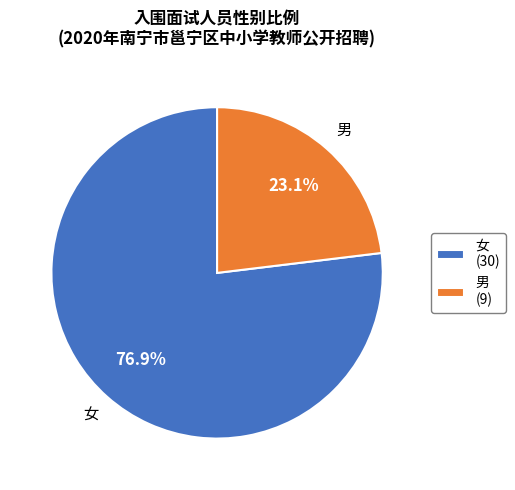

What is the majority slice?

女